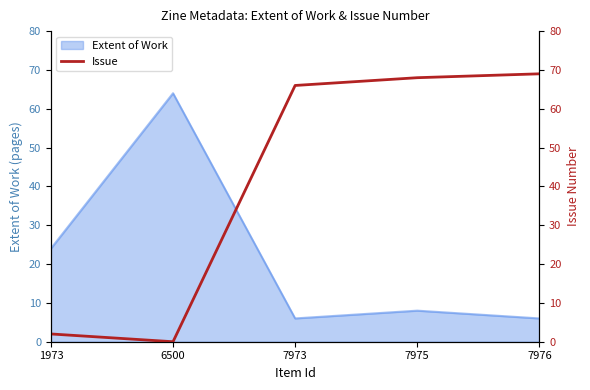

Is it true that Extent of Work equals 8 at 7975?

True